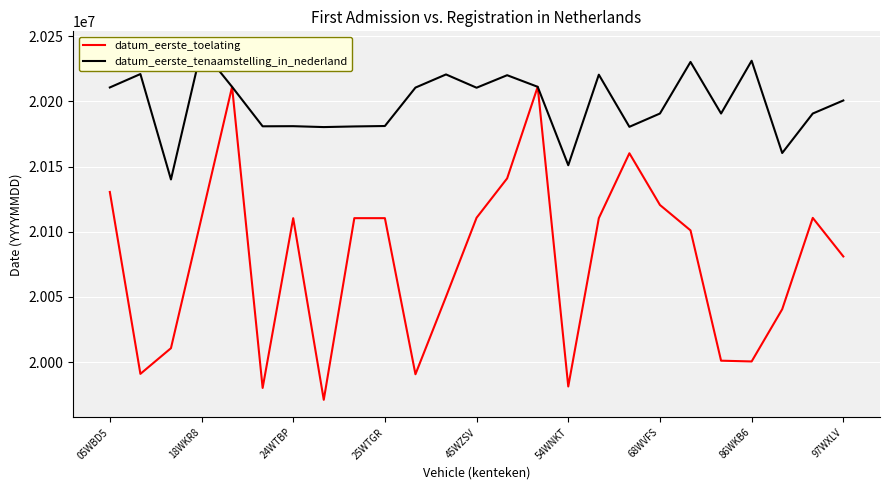

What is the average value of the datum_eerste_toelating series?

20077872